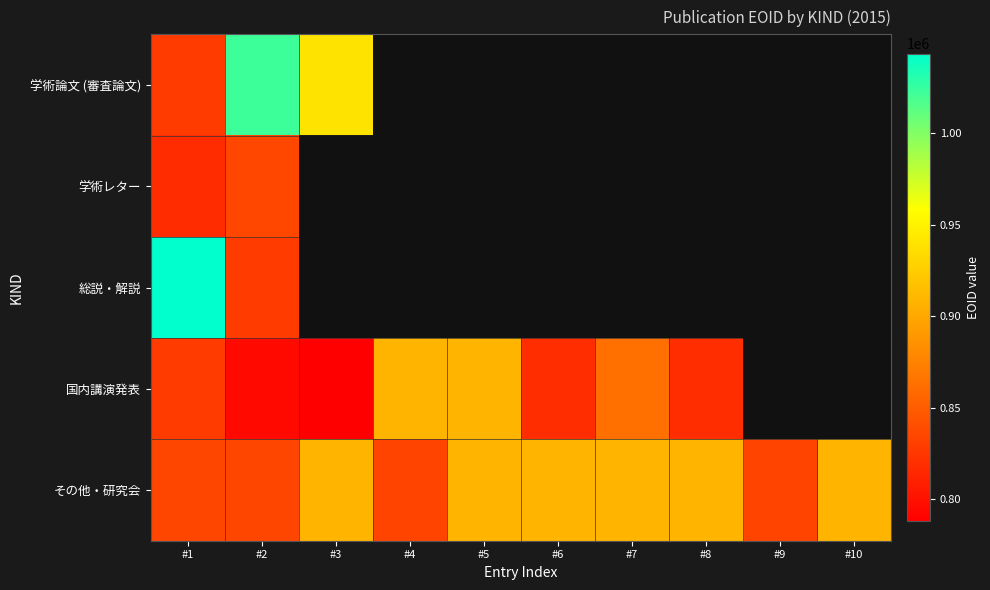

What is the difference between the maximum and minimum values in the 国内講演発表 series?

120824.0